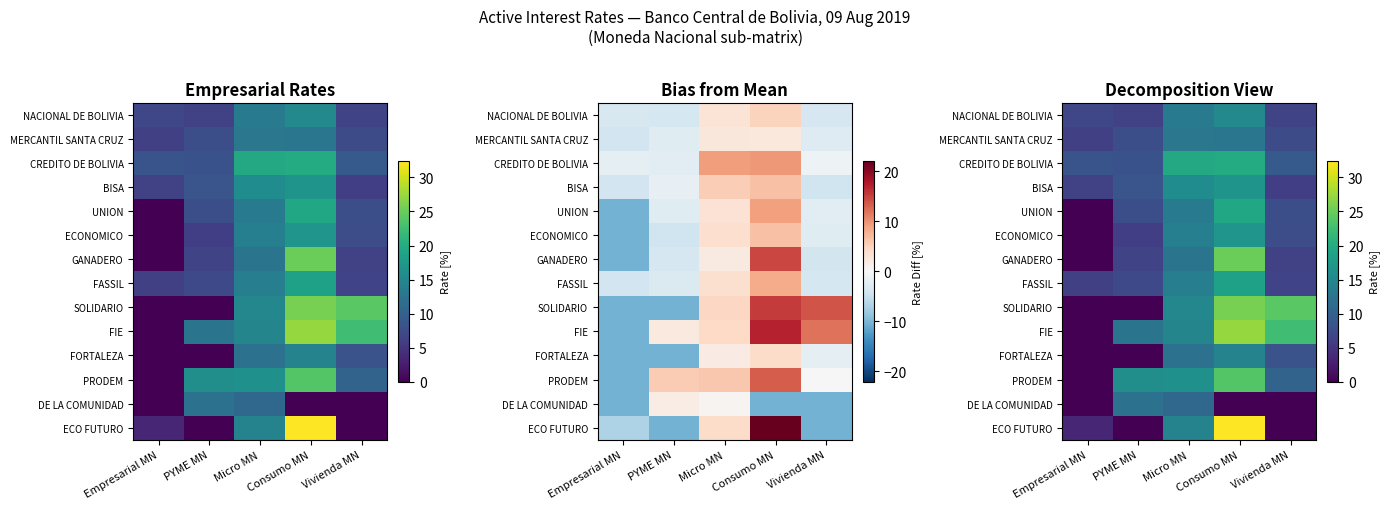

Which label corresponds to the smallest value in the chart?

Empresarial MN